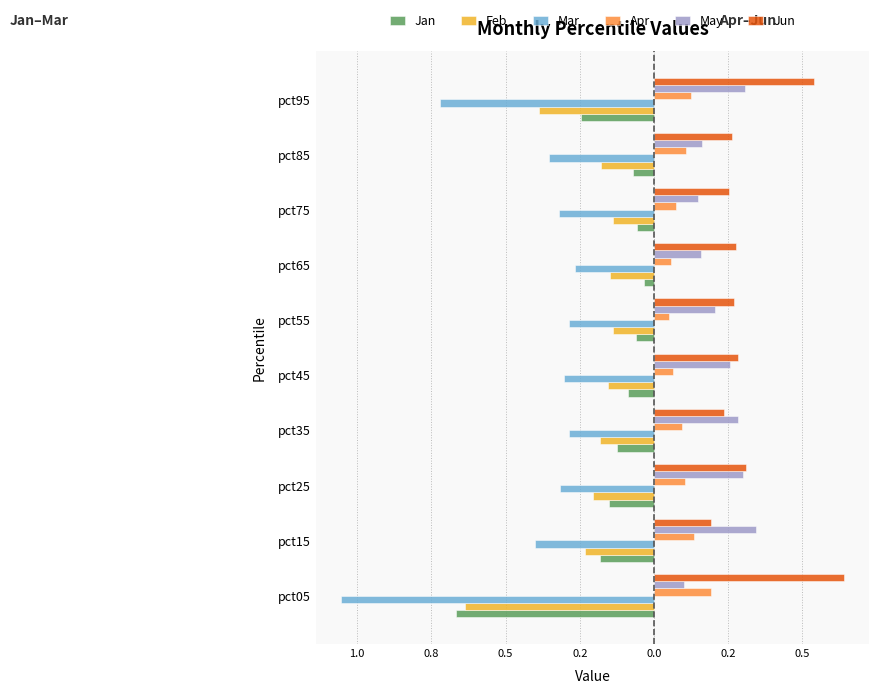

What are all the series names shown in the legend?

Jan, Feb, Mar, Apr, May, Jun